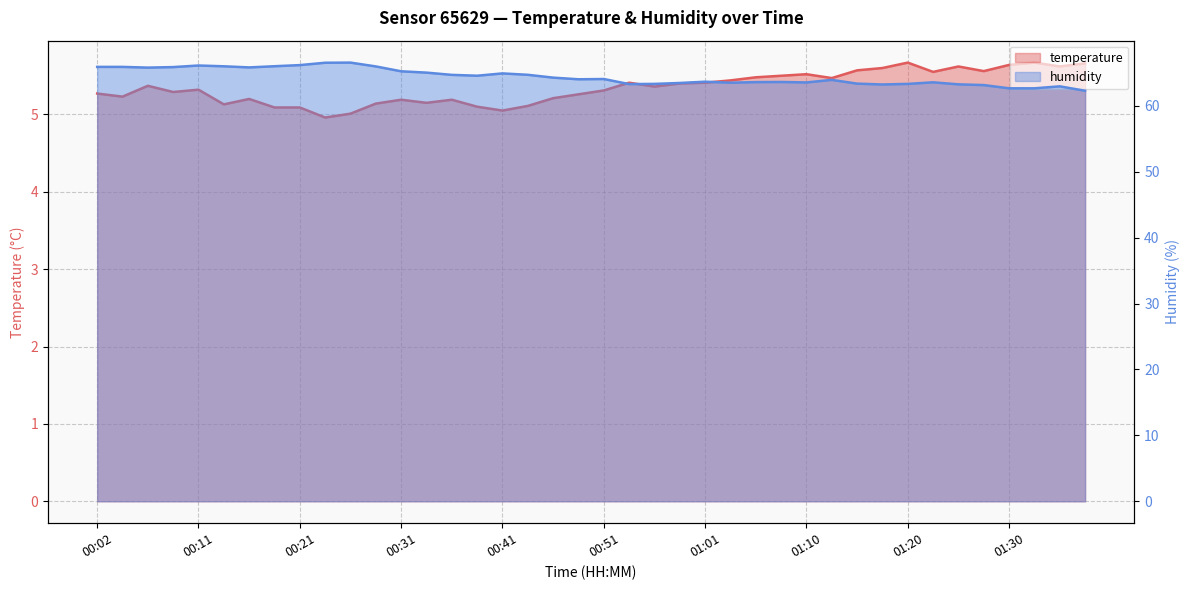

What is the greatest value displayed?

66.6